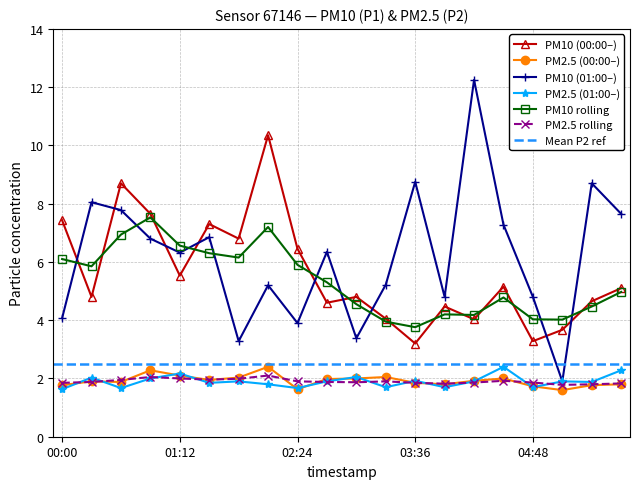

Where do P1 and P1_h1 first cross each other?

00:00 and 00:18